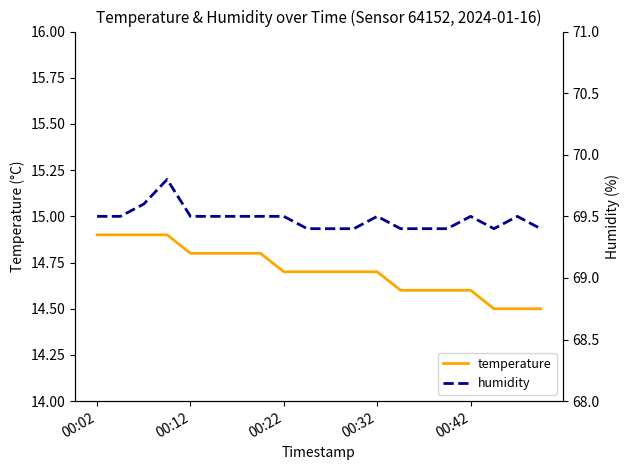

Count the temperature values in the range 14 to 15.

20